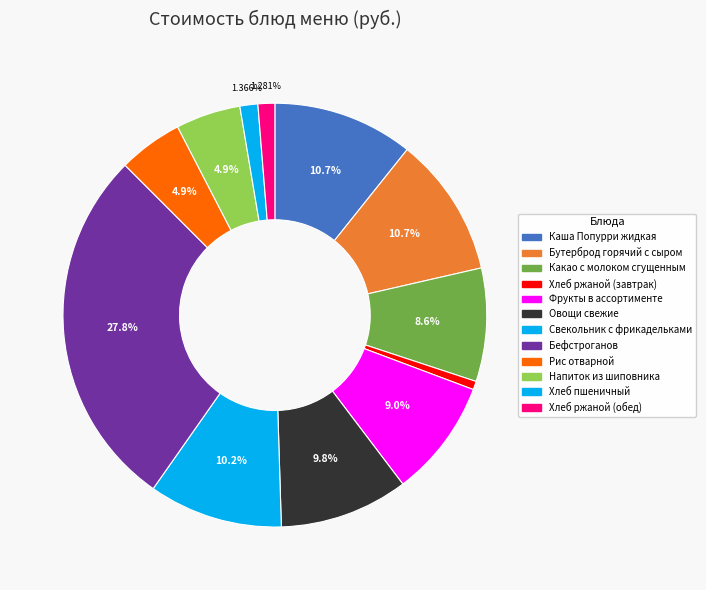

What is the total percentage of Бутерброд горячий с сыром and Каша Попурри жидкая?

21.4%